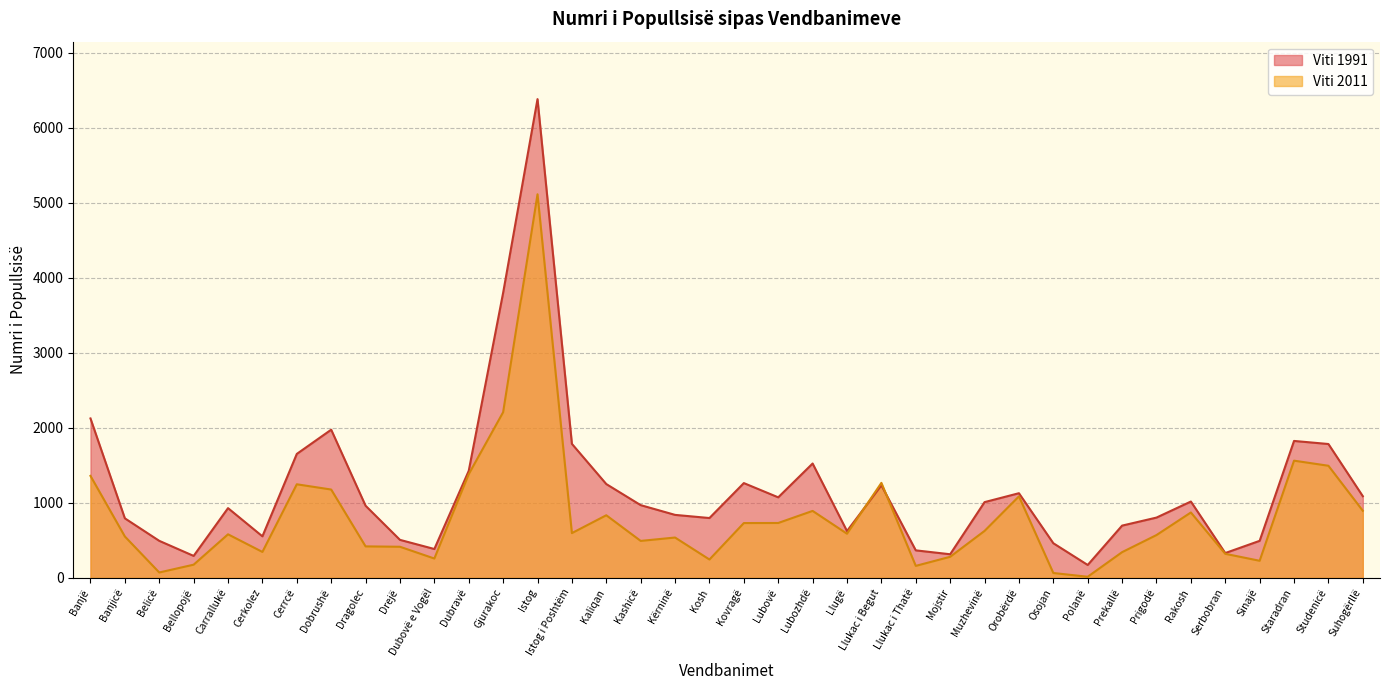

What is the average value of the Viti 1991 series?

1188